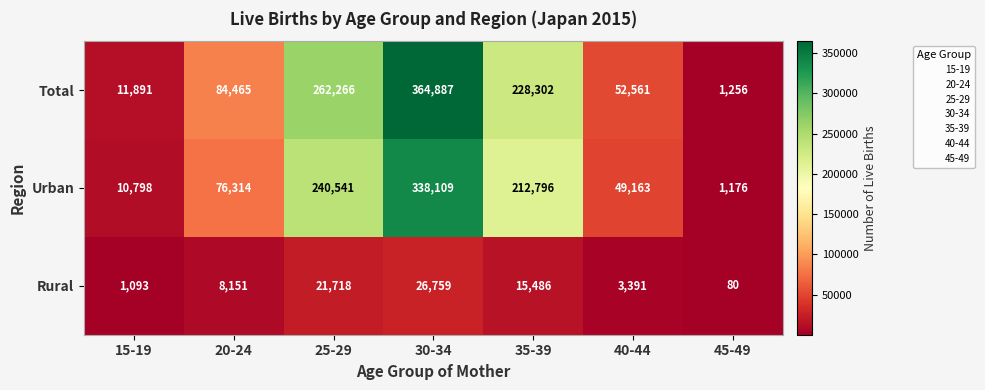

Read the Total value at 30-34, to the nearest 100.

364900